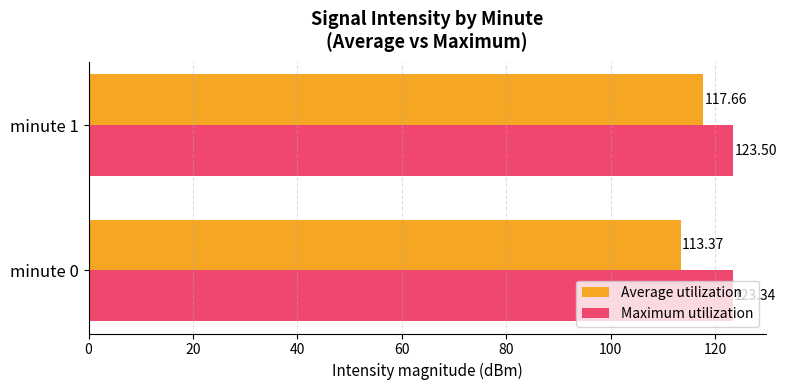

Rank the series by their maximum value, from lowest to highest.

Average utilization, Maximum utilization